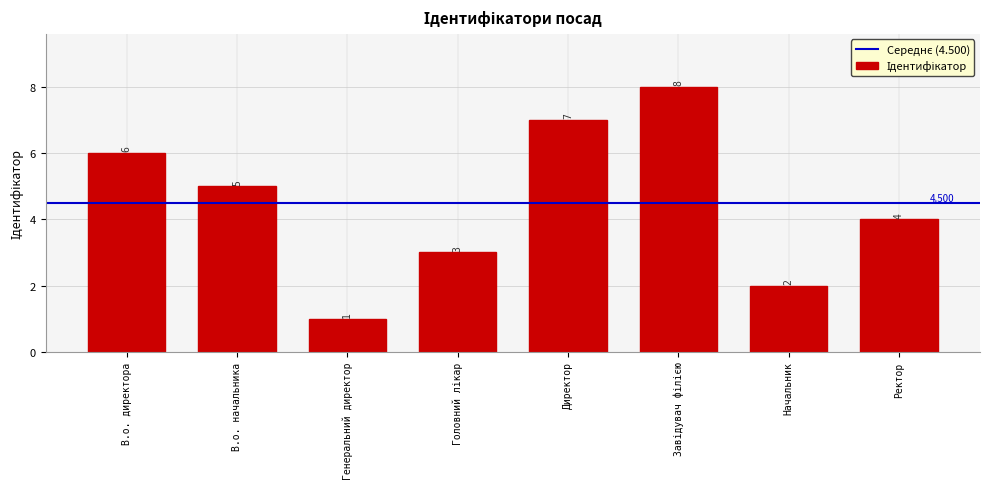

Which category has the lowest value across all series?

Генеральний директор